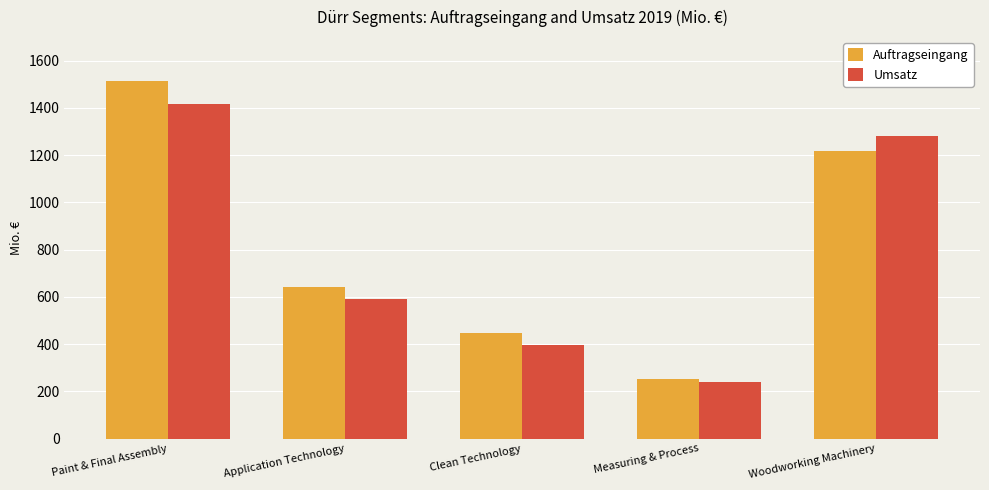

List the labels in order of Auftragseingang value, smallest first.

Measuring & Process, Clean Technology, Application Technology, Woodworking Machinery, Paint & Final Assembly